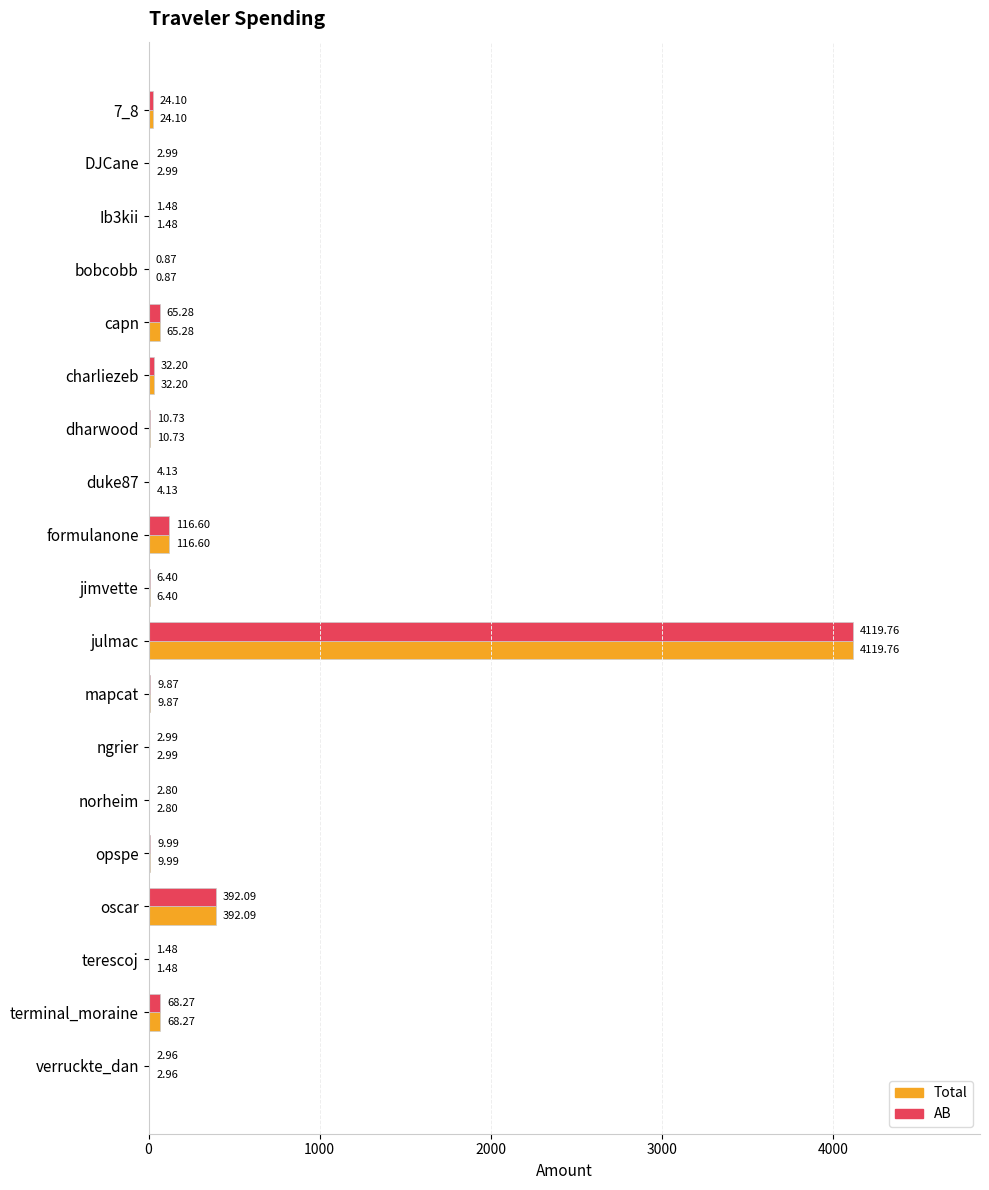

Is the value of AB at julmac greater than the value of Total at Ib3kii?

Yes